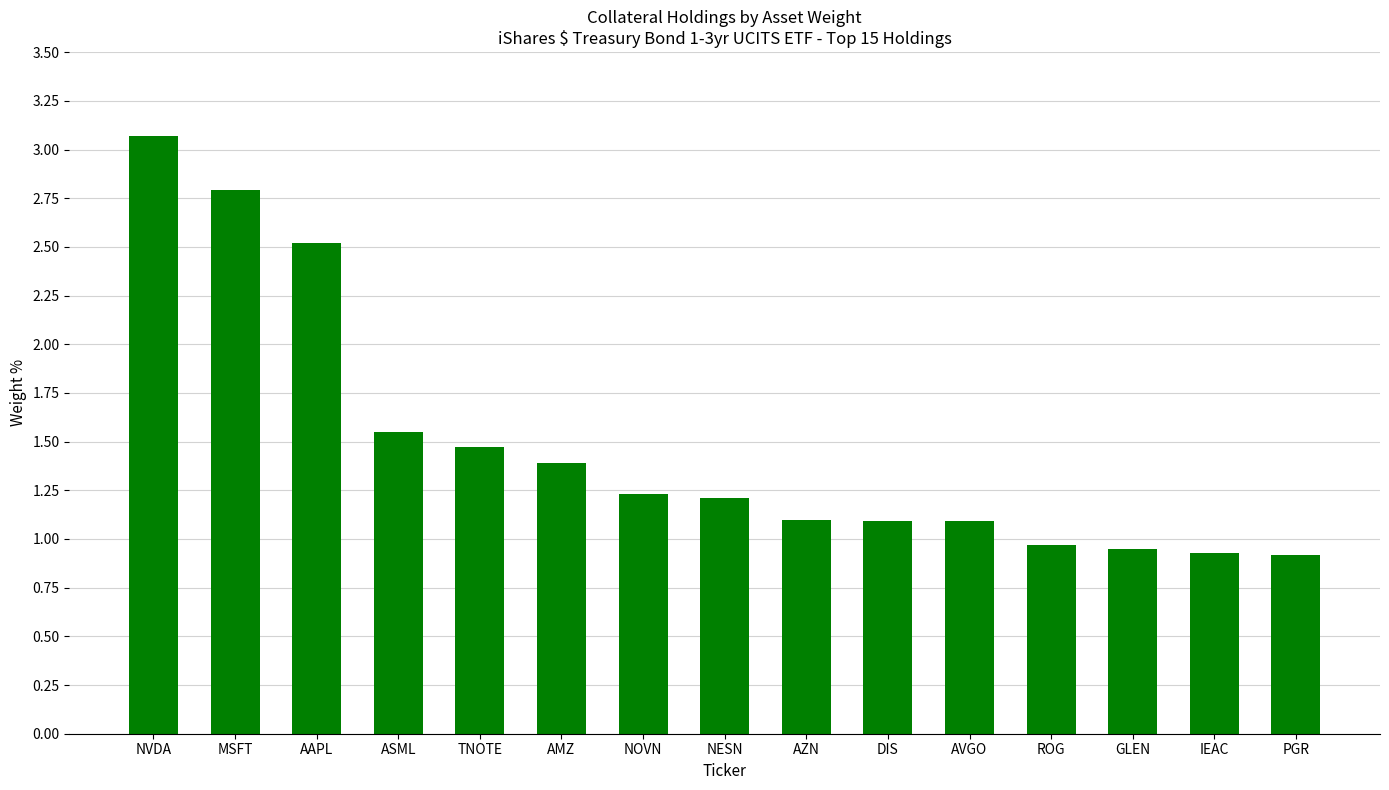

True or false: the data shows 0.3 at DIS.

False